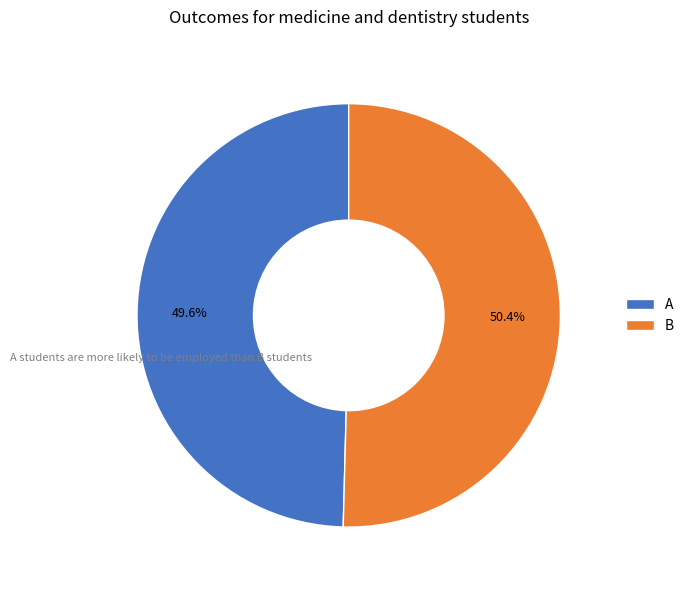

What percentage do B and A together represent?

100.0%